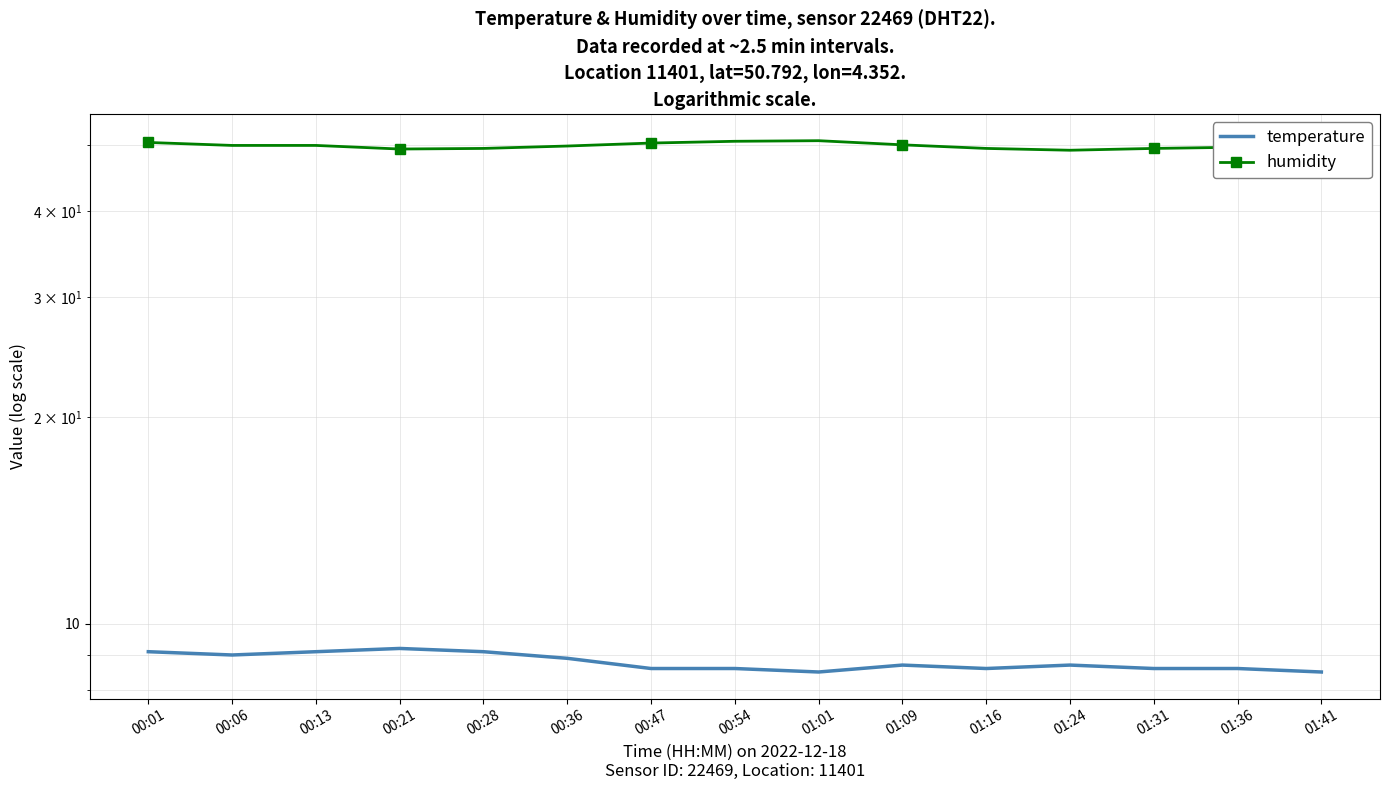

At which category is the sum across all series the highest?

00:01